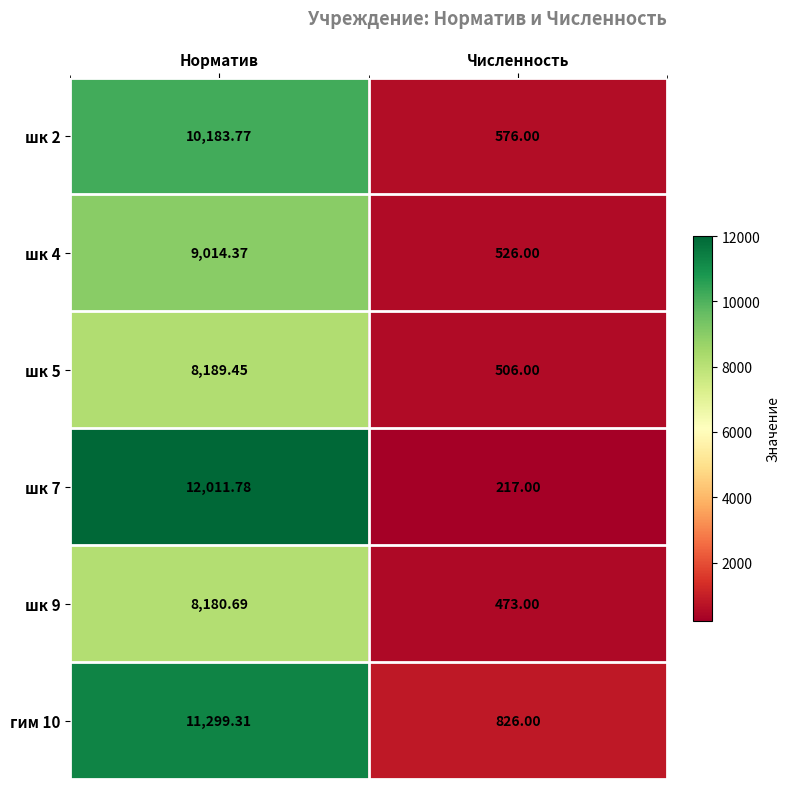

At which label is шк 4 closest to 4770?

Численность